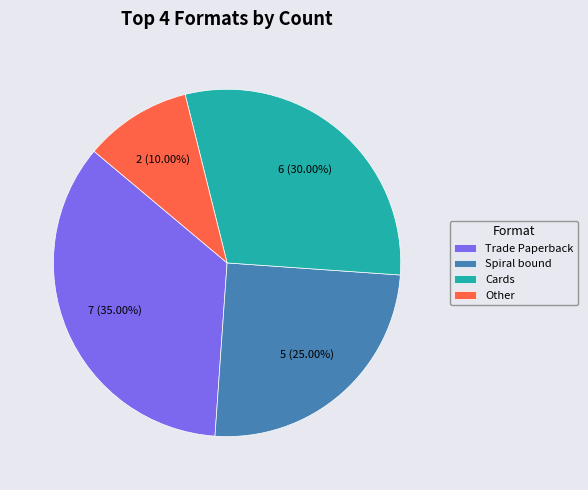

The Cards slice represents 17% of the pie. True or false?

False